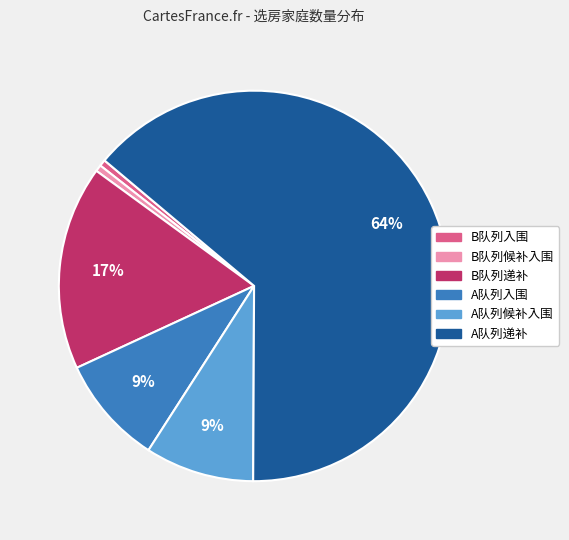

How many segments does this pie chart have?

6